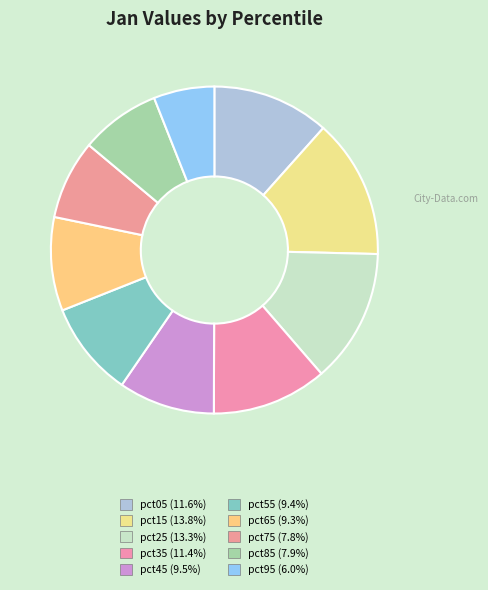

Is pct75 the majority of the pie?

No